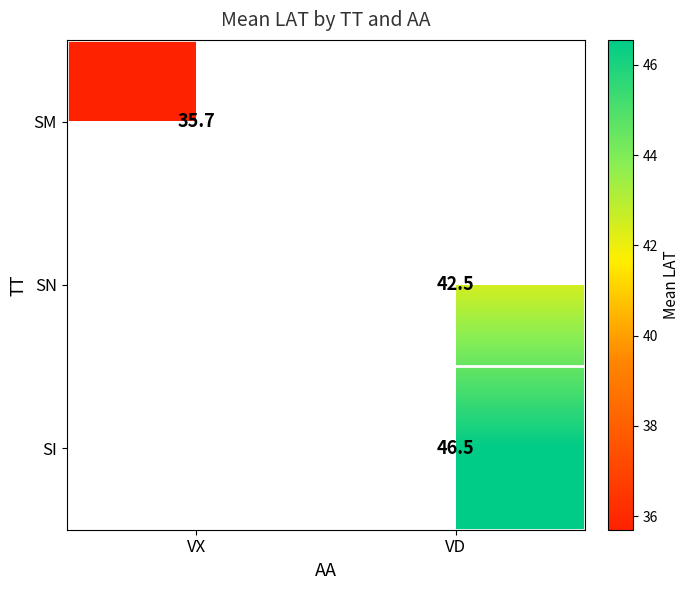

At how many categories does at least one series exceed 41?

1